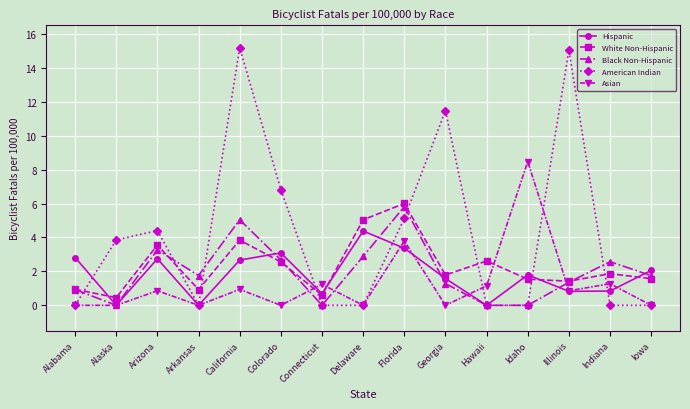

What is the sum of all White Non-Hispanic values?

34.7